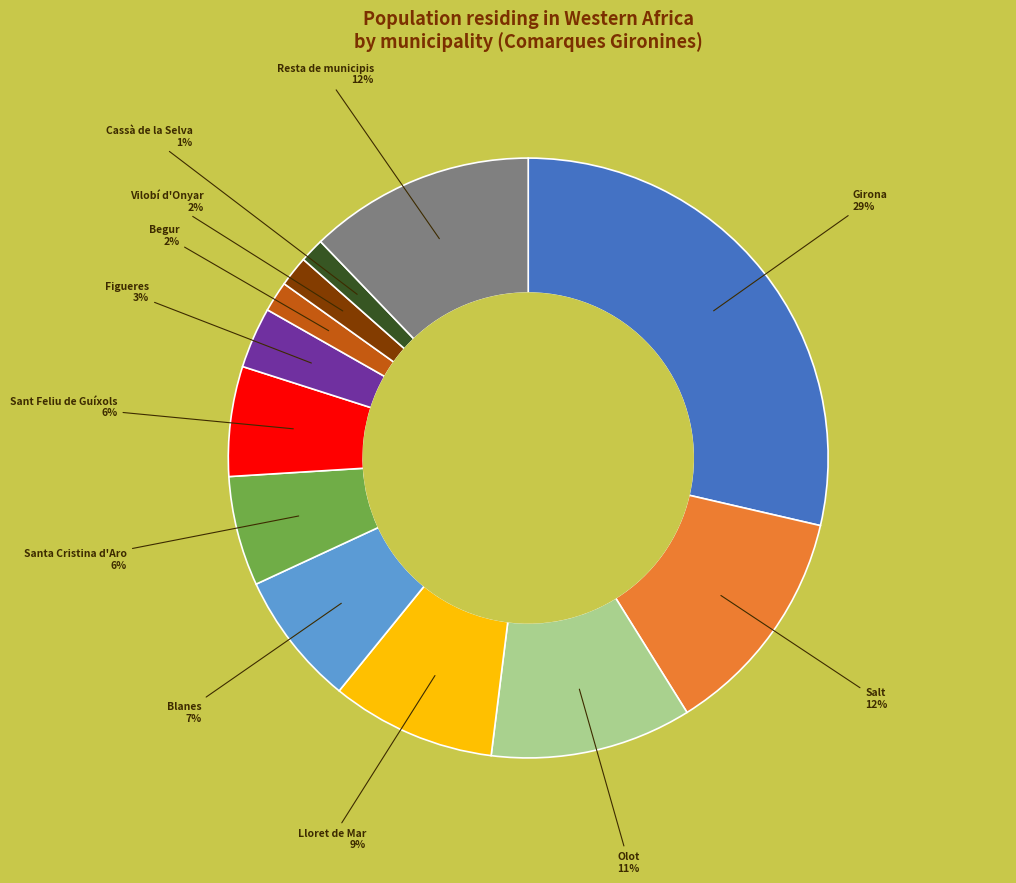

What is the largest slice in the pie chart?

Girona